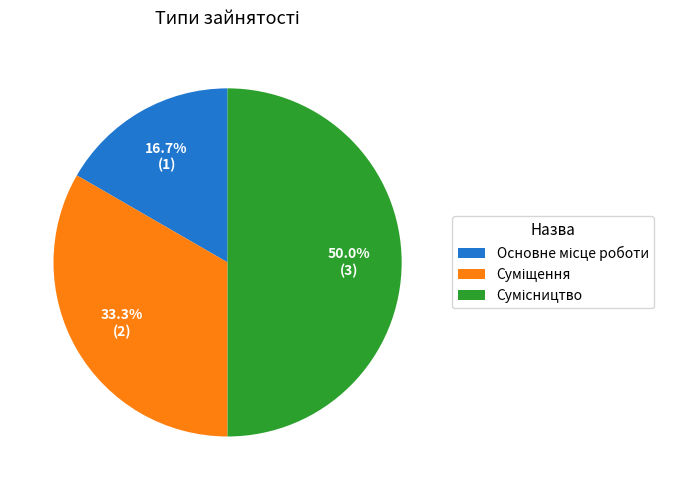

Count the number of slices in the pie.

3